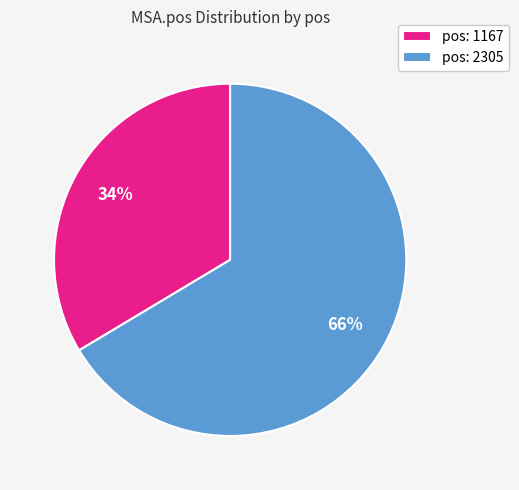

The pos: 2305 slice represents 77% of the pie. True or false?

False